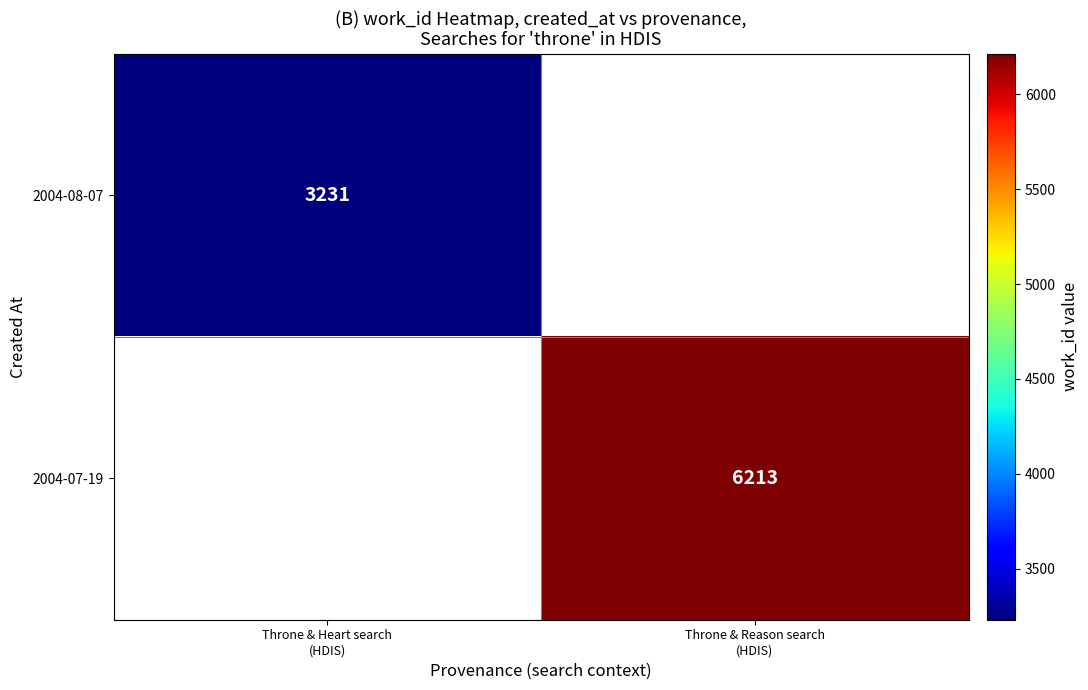

Count the number of categories in the chart.

2